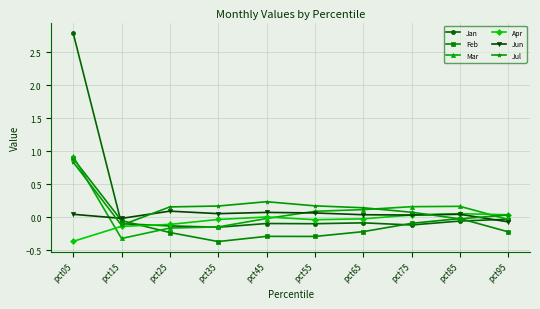

Which series has the widest spread of values?

Jan